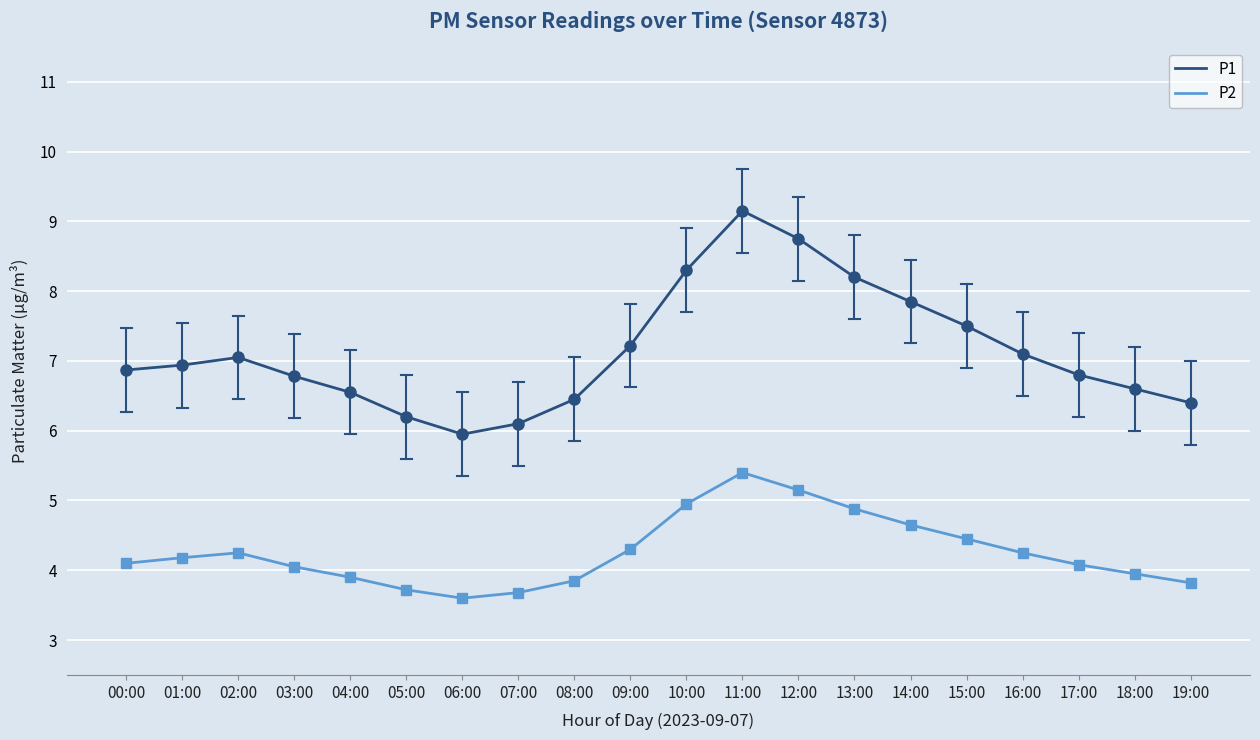

True or false: P1 and P2 cross at least once.

False